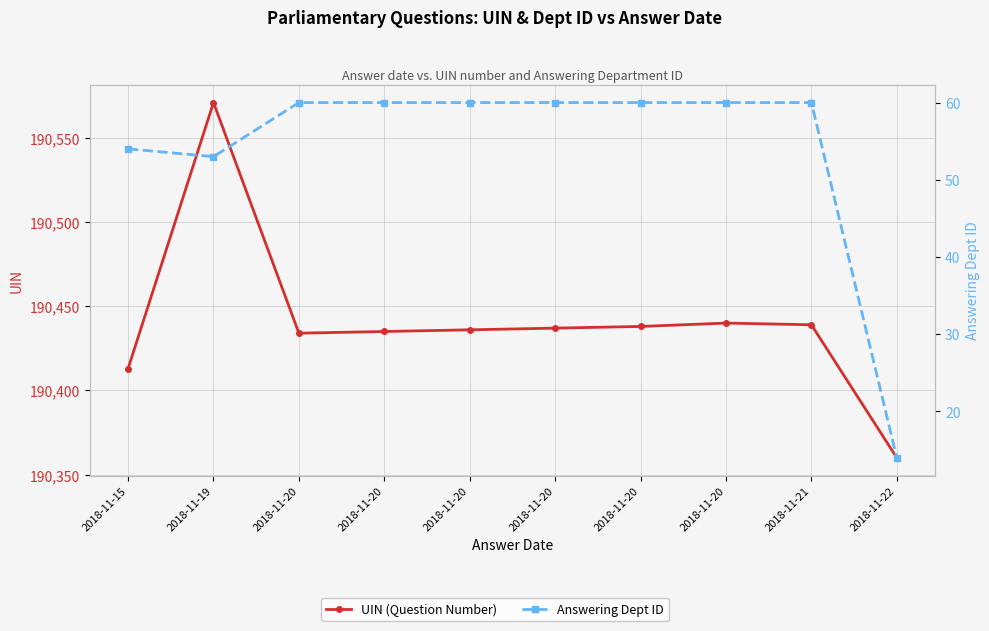

Reading right to left, transcribe all the data shown in this chart.

UIN (Question Number): 190360	190439	190440	190438	190437	190436	190435	190434	190571	190413
Answering Dept ID: 14	60	60	60	60	60	60	60	53	54